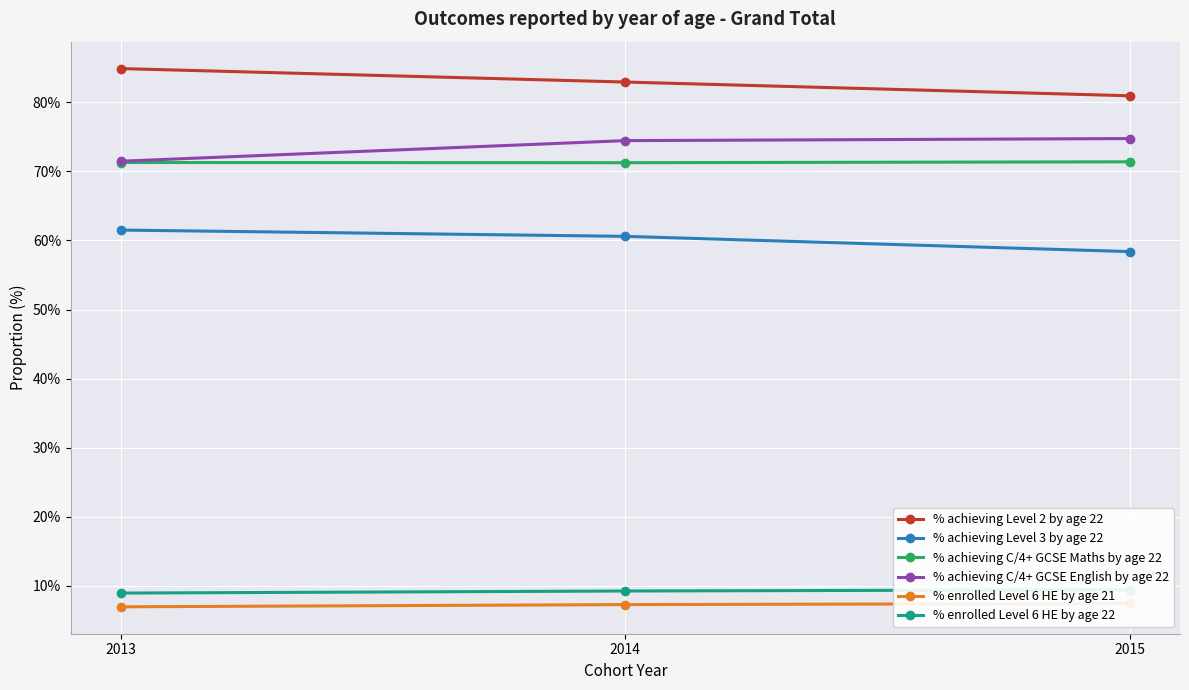

The % achieving C/4+ GCSE Maths by age 22 series shows 71.4 at 2015. True or false?

True